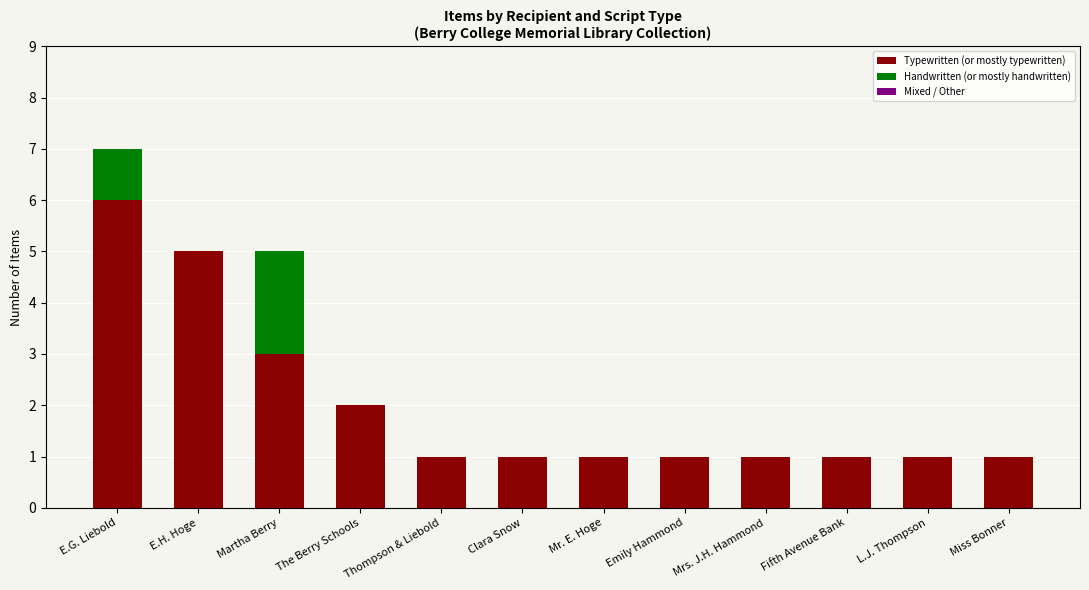

At which label does Typewritten (or mostly typewritten) reach its peak?

E.G. Liebold